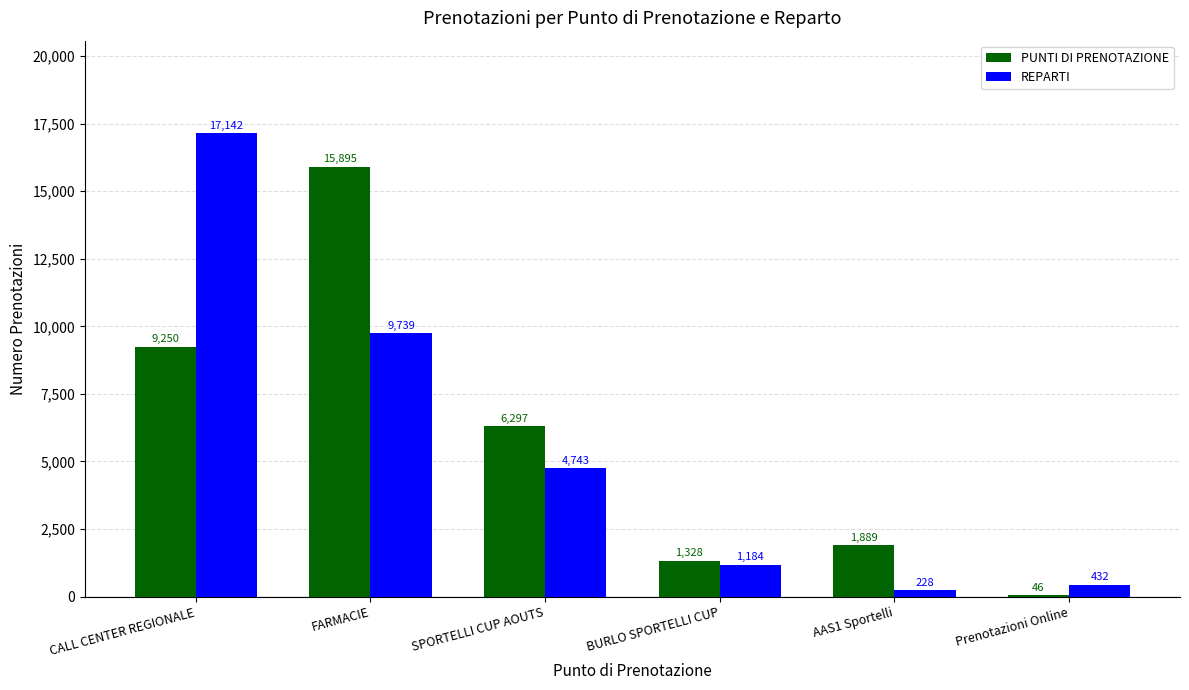

How many groups of bars are there?

6